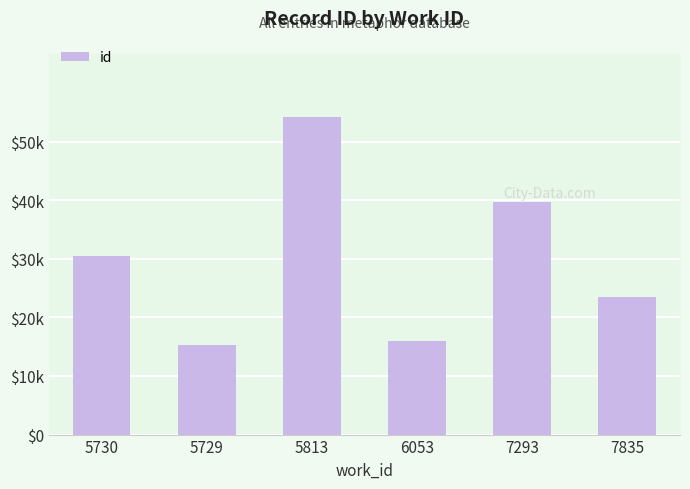

Rank the categories by value from highest to lowest.

5813, 7293, 5730, 7835, 6053, 5729